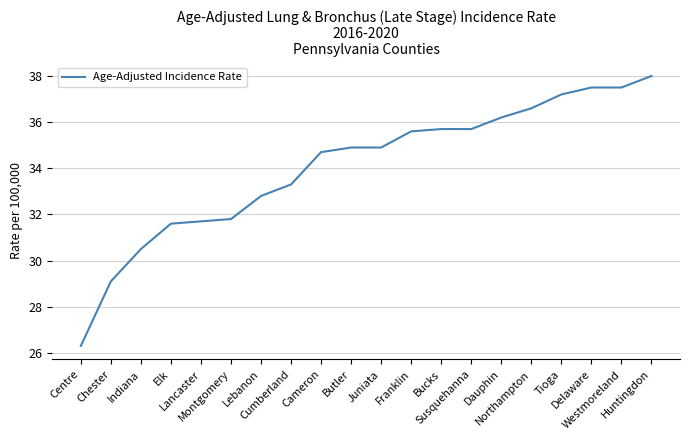

What is the difference between the values at Centre and Delaware?

11.2